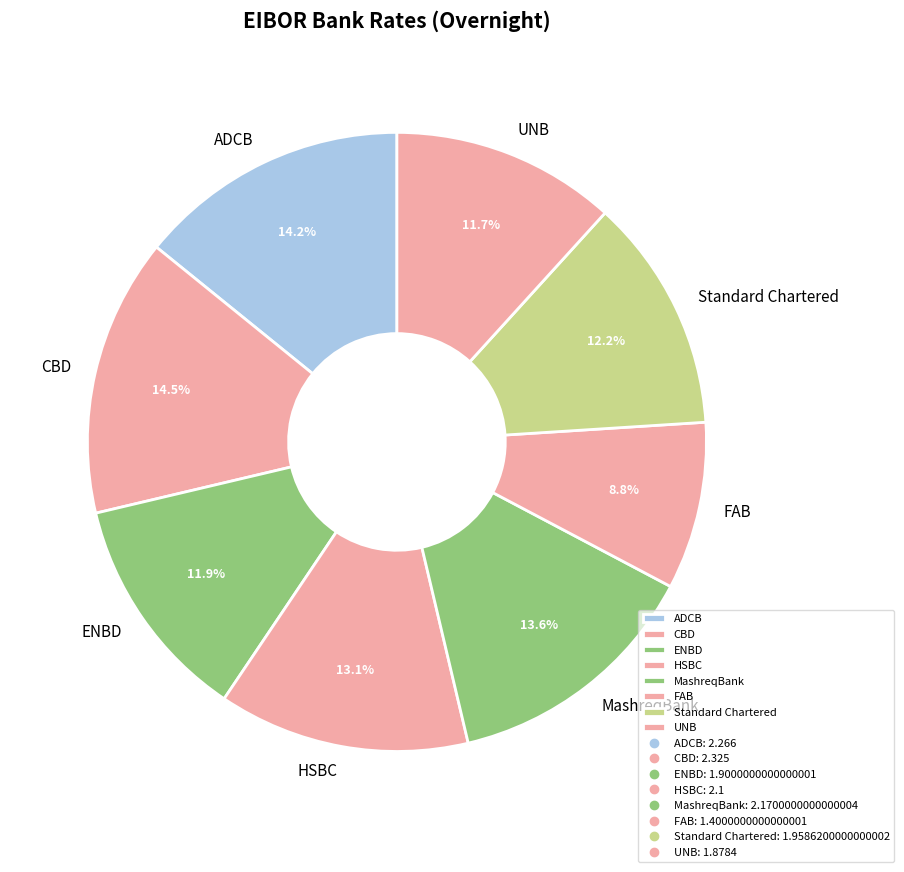

How many segments does this pie chart have?

8